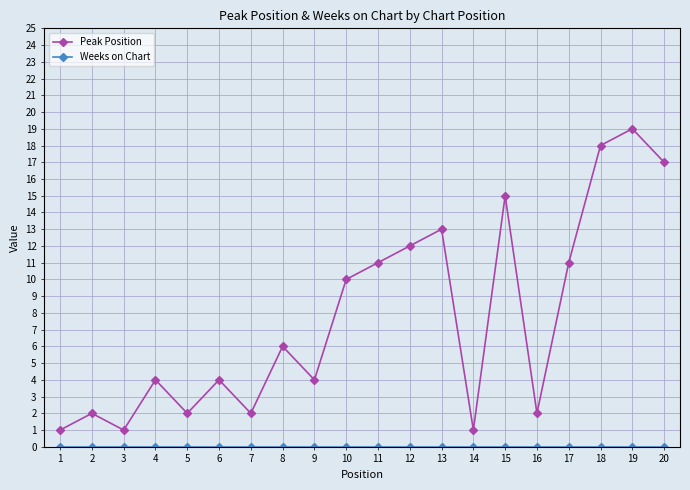

Does the chart have visible grid lines?

Yes